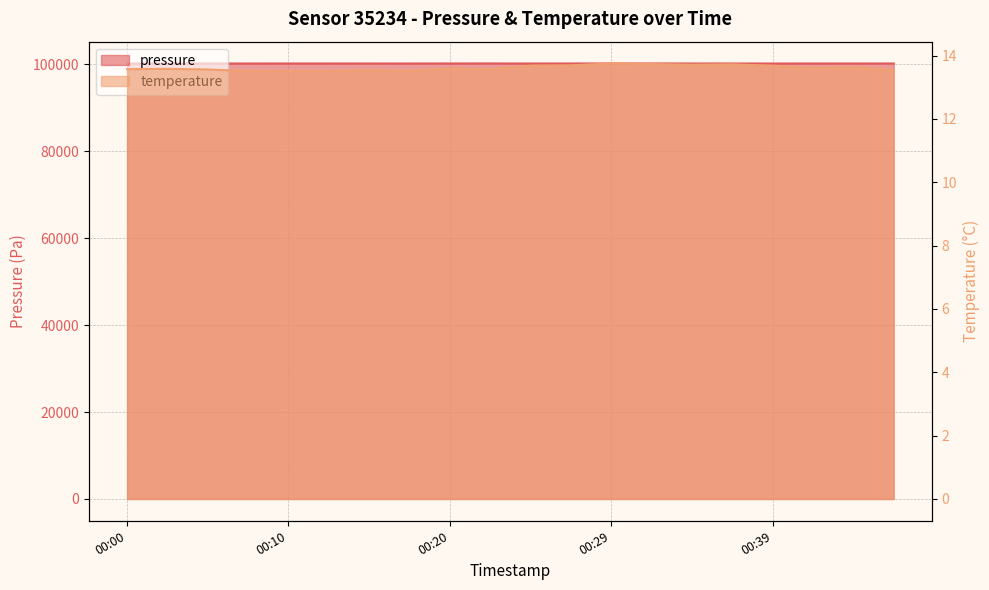

What is the greatest value displayed?

100213.0